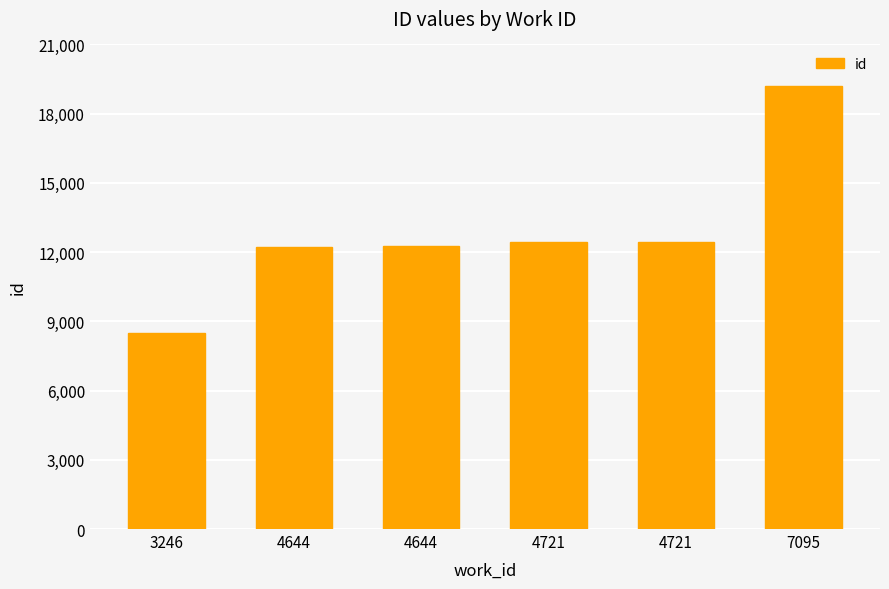

Count the number of data series in this chart.

1